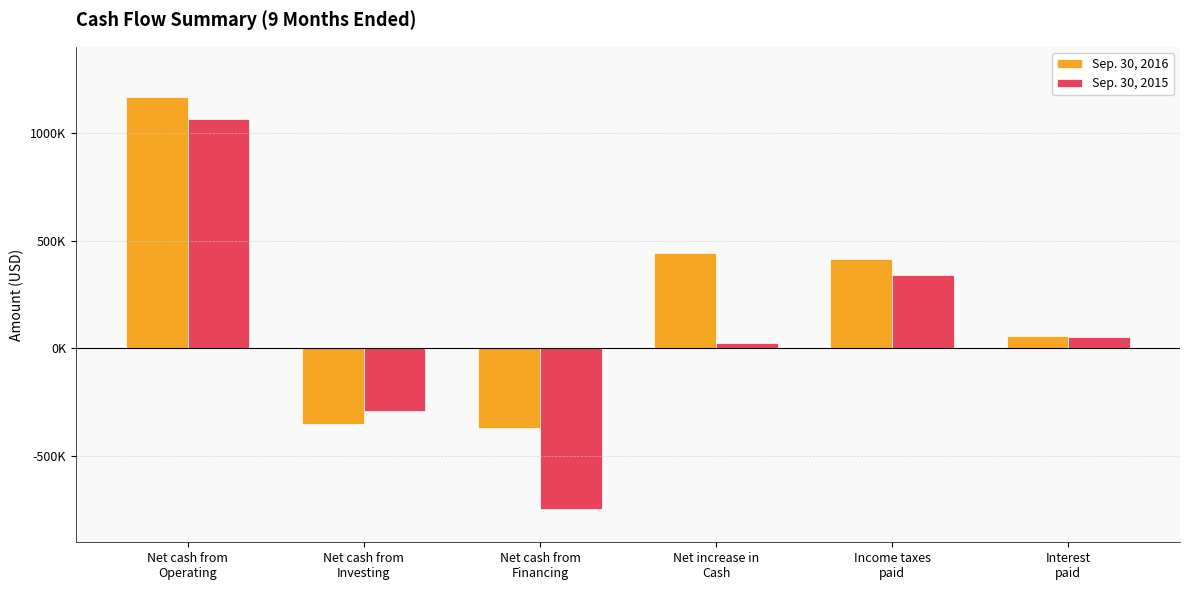

At which label is Sep. 30, 2016 closest to 398358?

Income taxes
paid